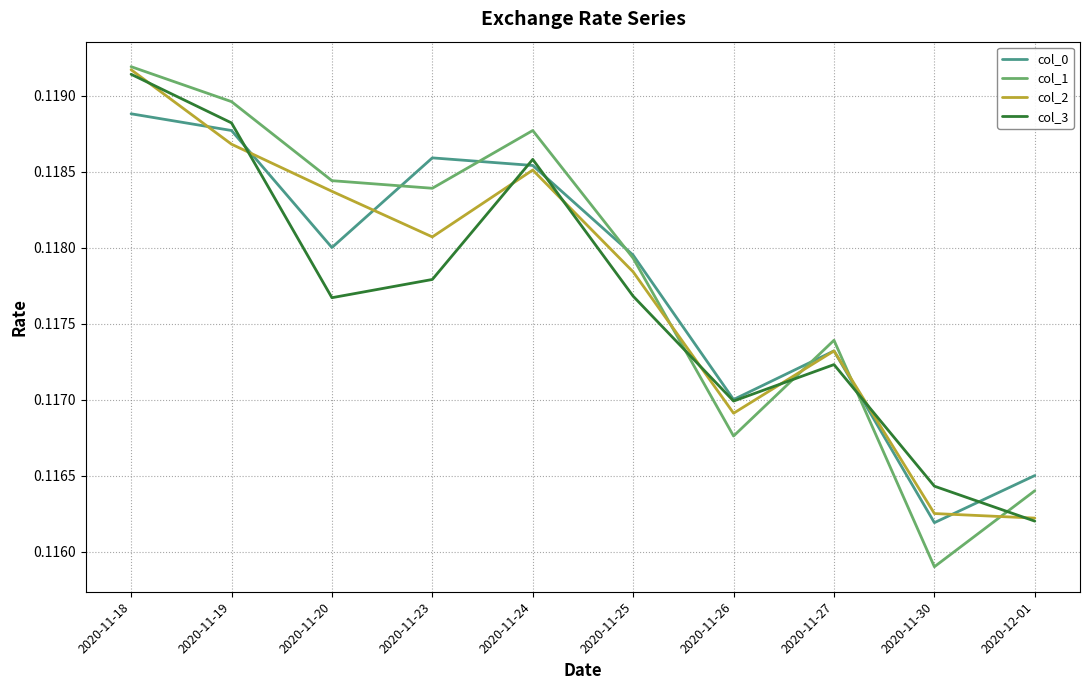

What position from the right is 2020-11-30?

2